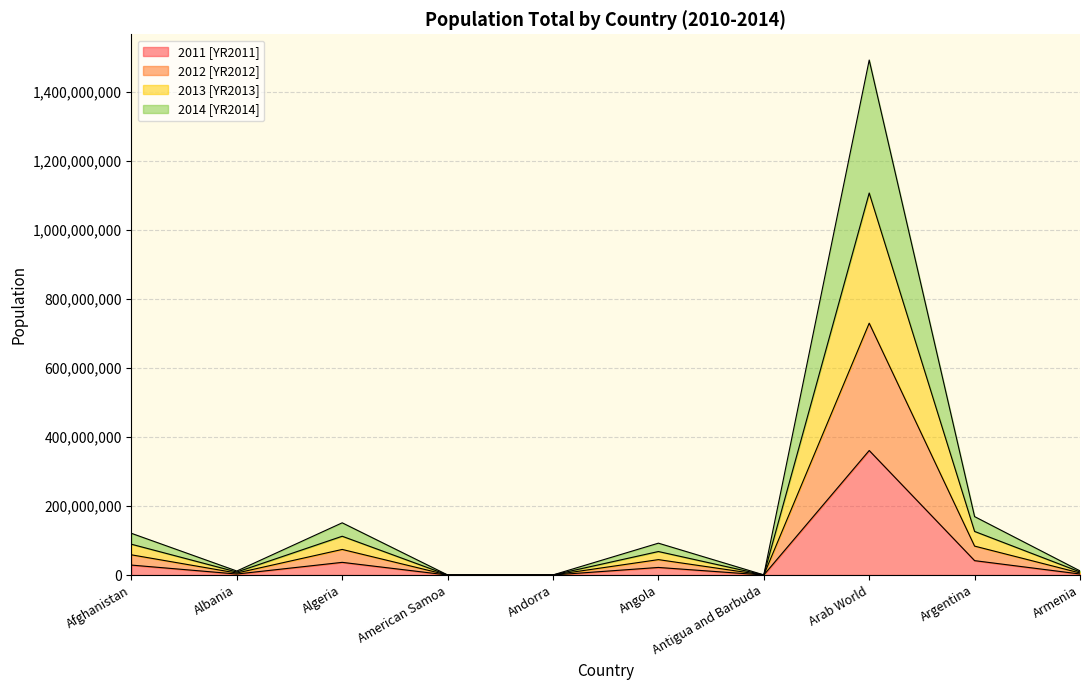

At how many categories does at least one series exceed 416145958?

1